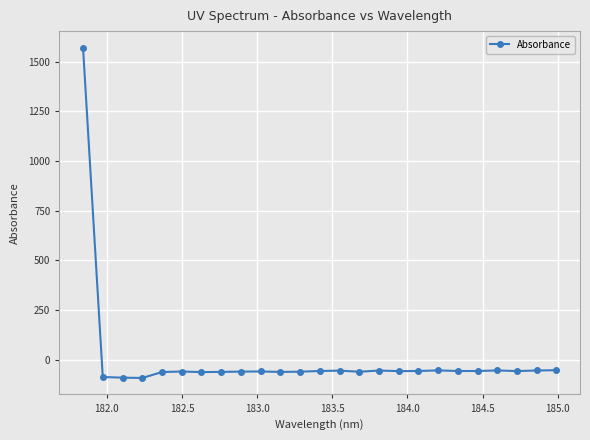

Does the chart have visible grid lines?

Yes